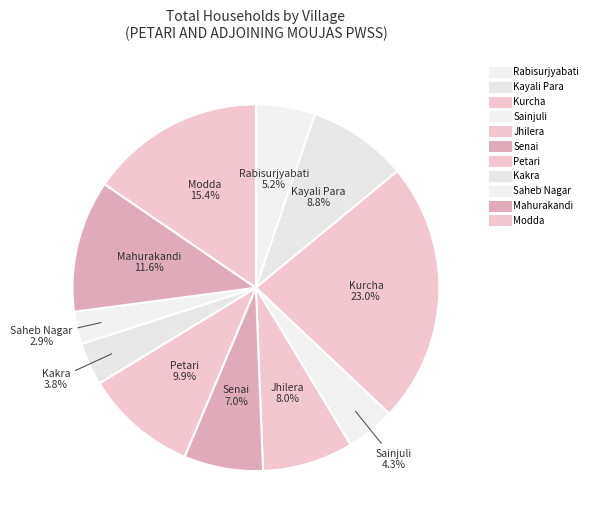

To the nearest percent, what percentage of the pie is Kakra?

4%